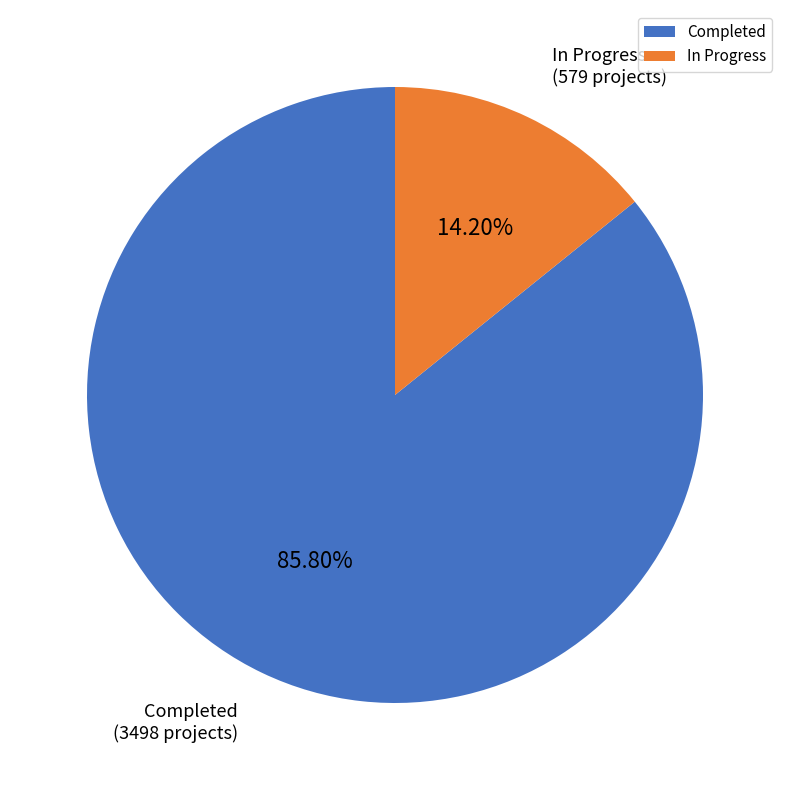

Does Completed account for over 50% of the chart?

Yes